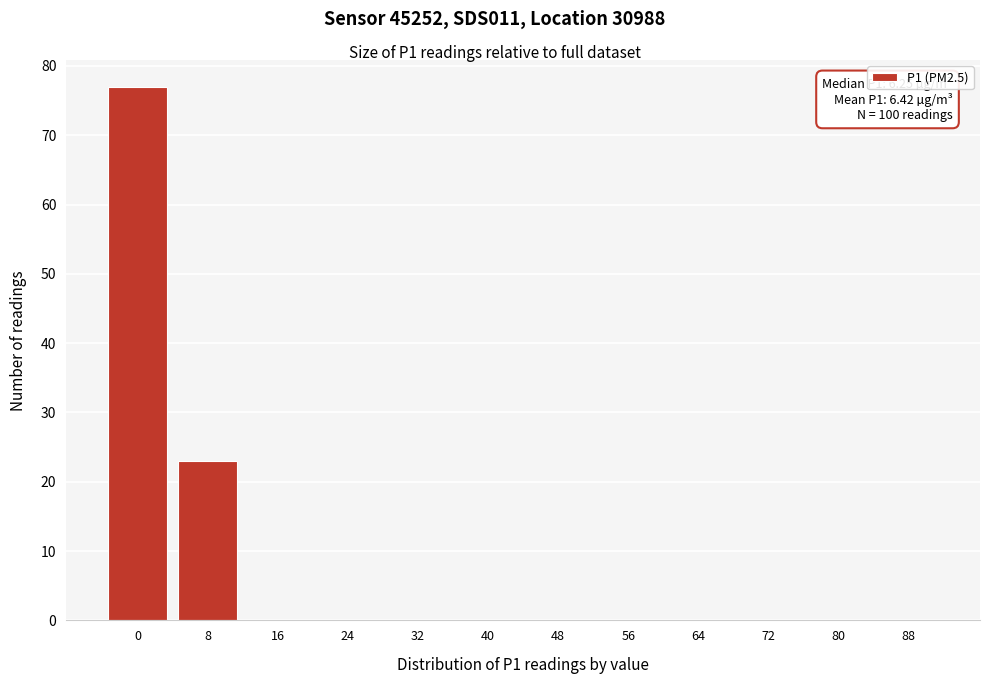

Reading left to right, list all the values displayed in this chart.

0=77	8=23	16=0	24=0	32=0	40=0	48=0	56=0	64=0	72=0	80=0	88=0